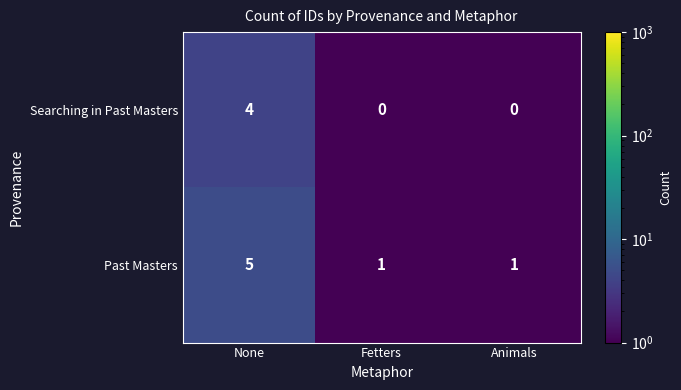

What is the difference between the Past Masters values at Animals and None?

4